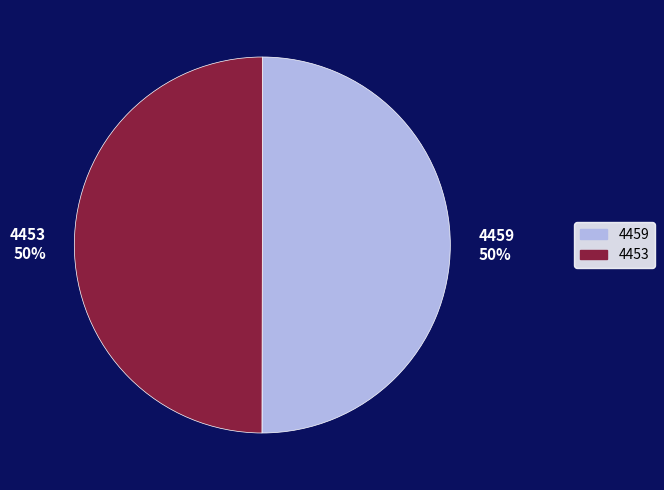

What percentage is the 4453 slice, to the nearest percent?

50%